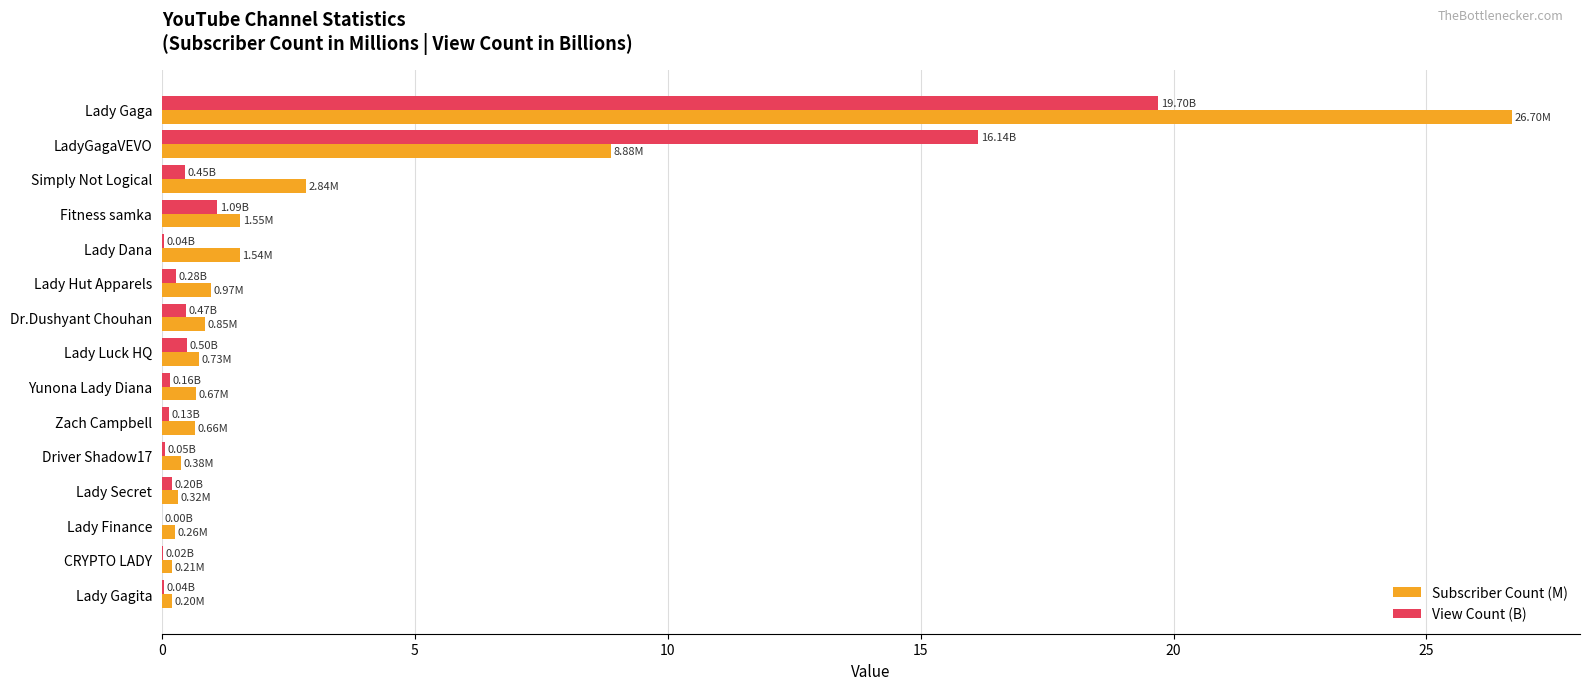

What are all the series names shown in the legend?

Subscriber Count (M), View Count (B)